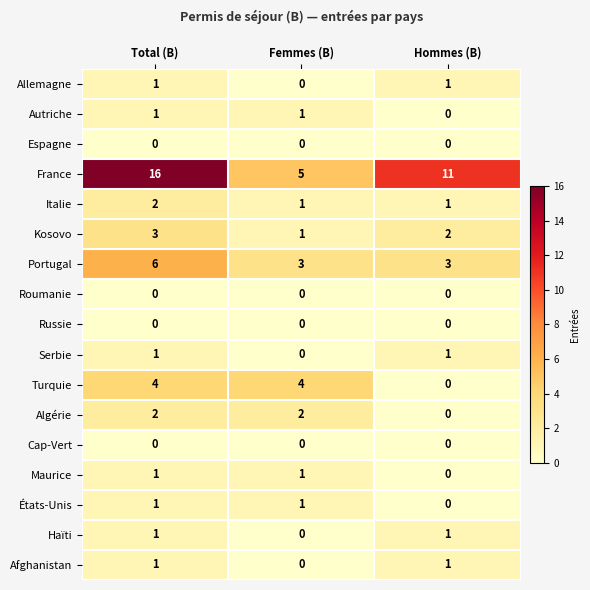

Which series has the widest spread of values?

France